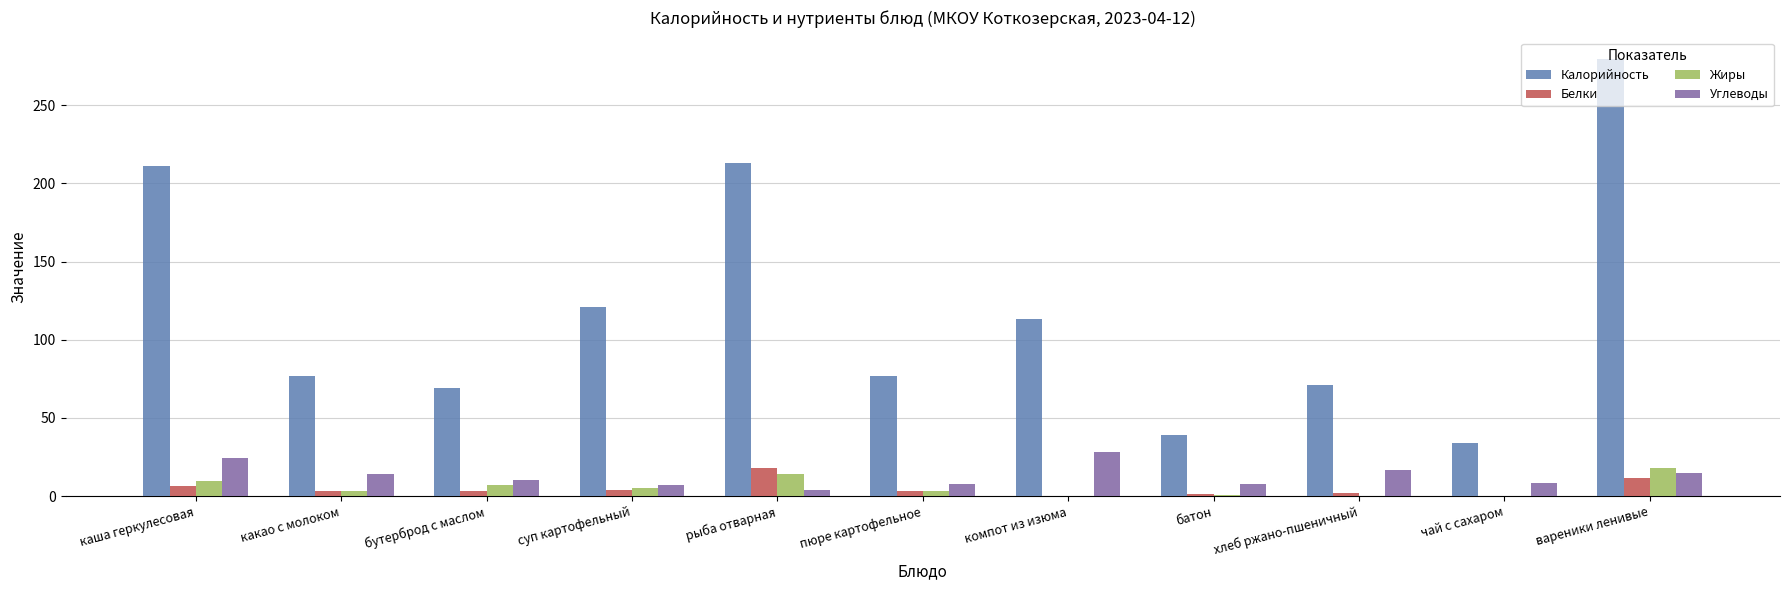

At which category is the sum across all series the highest?

вареники ленивые